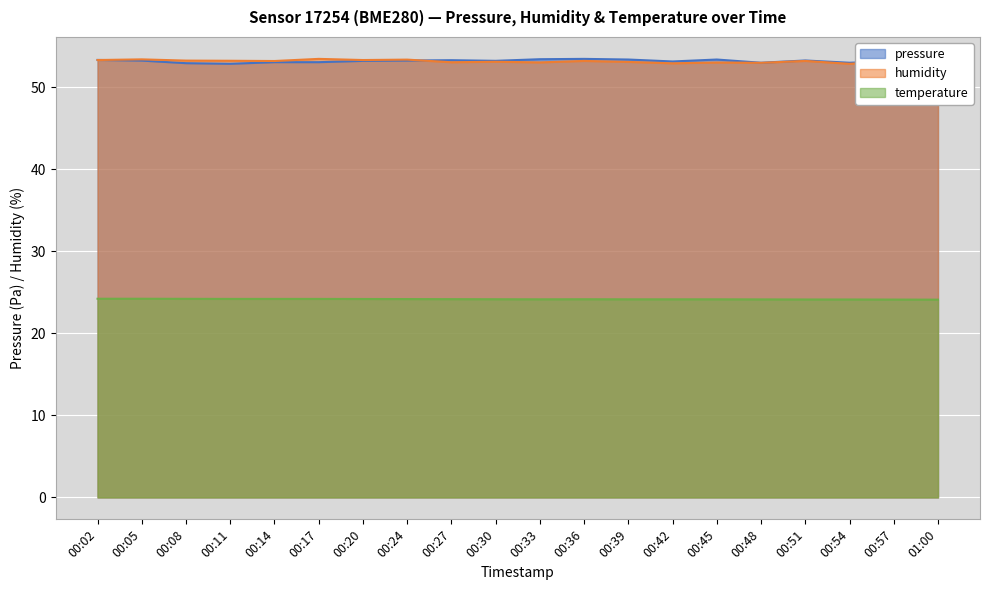

At 00:33, list the series in order from smallest to largest.

temperature, humidity, pressure